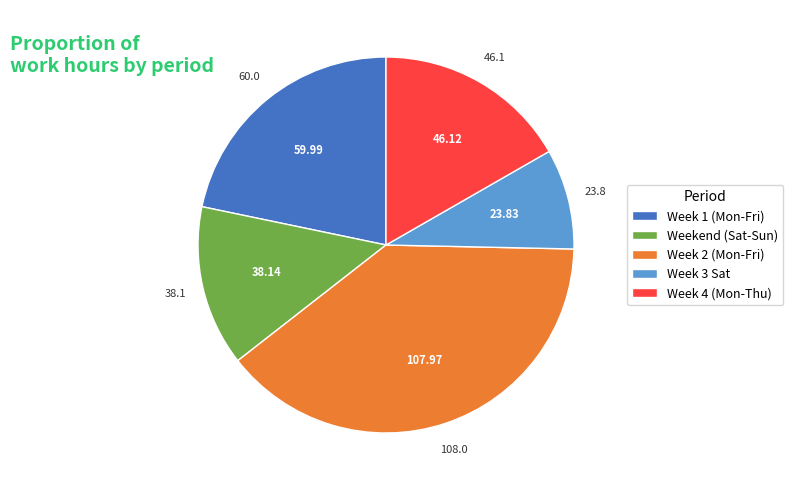

Is the sum of Week 2 (Mon-Fri) and Week 4 (Mon-Thu) greater than half?

Yes